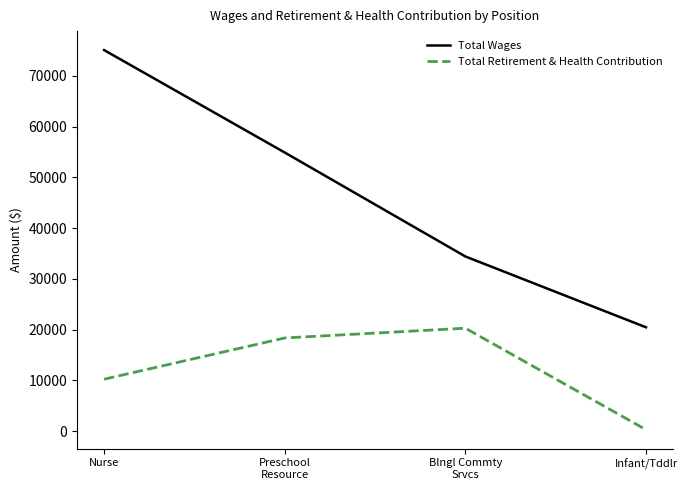

List the series in order of their peak value, lowest first.

Total Retirement & Health Contribution, Total Wages